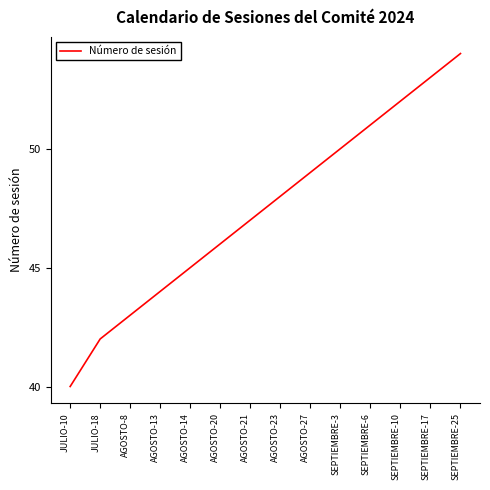

Between SEPTIEMBRE-25 and AGOSTO-23, which is larger?

SEPTIEMBRE-25